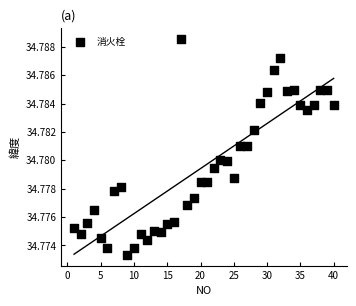

What is the range of X values (max minus min)?

39.0